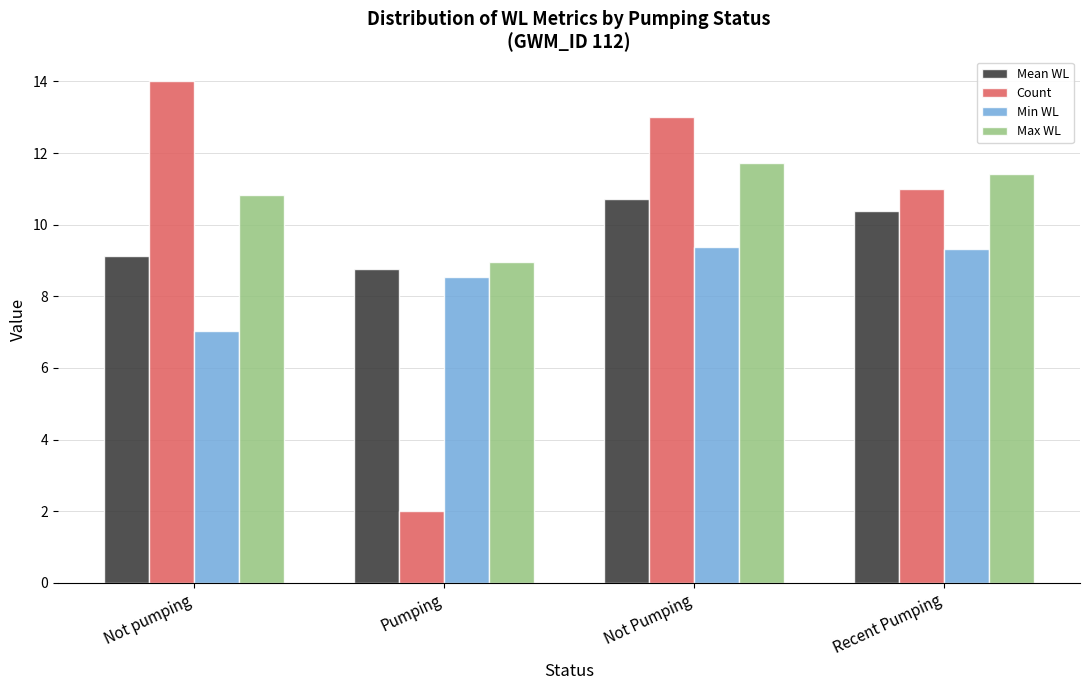

What position from the right is Not pumping?

4